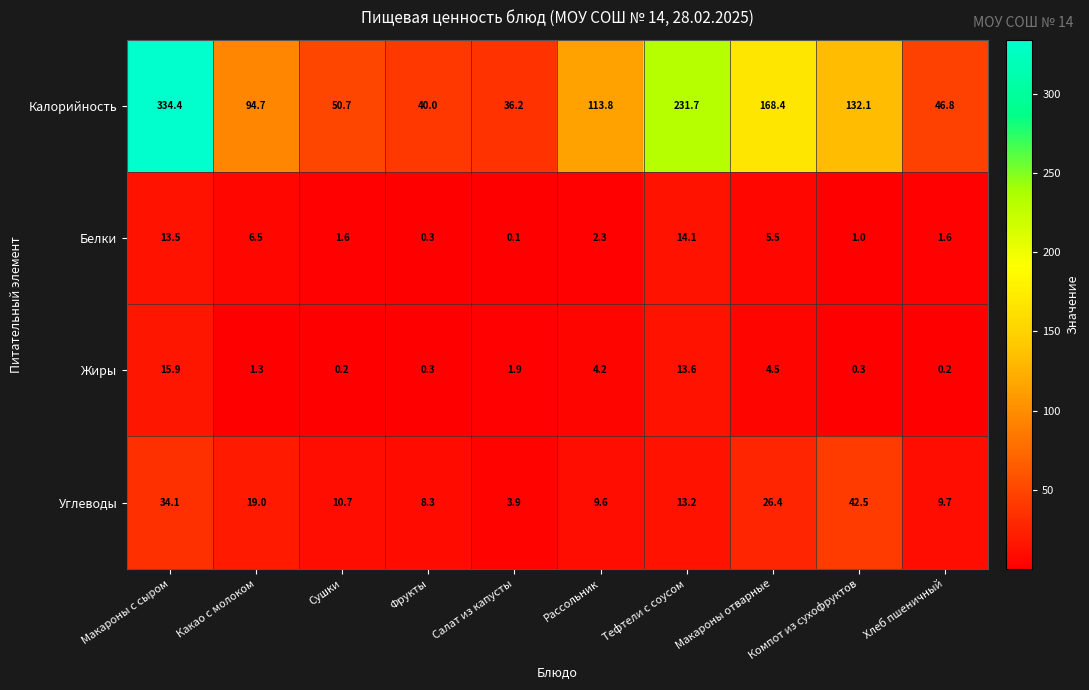

What value does the Углеводы series have at Макароны с сыром?

34.1